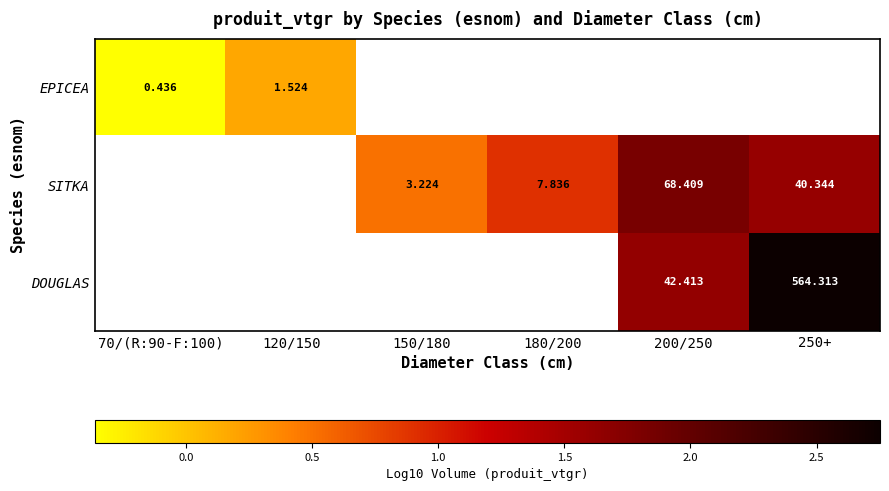

Is the value of DOUGLAS at 200/250 greater than the value of SITKA at 200/250?

No